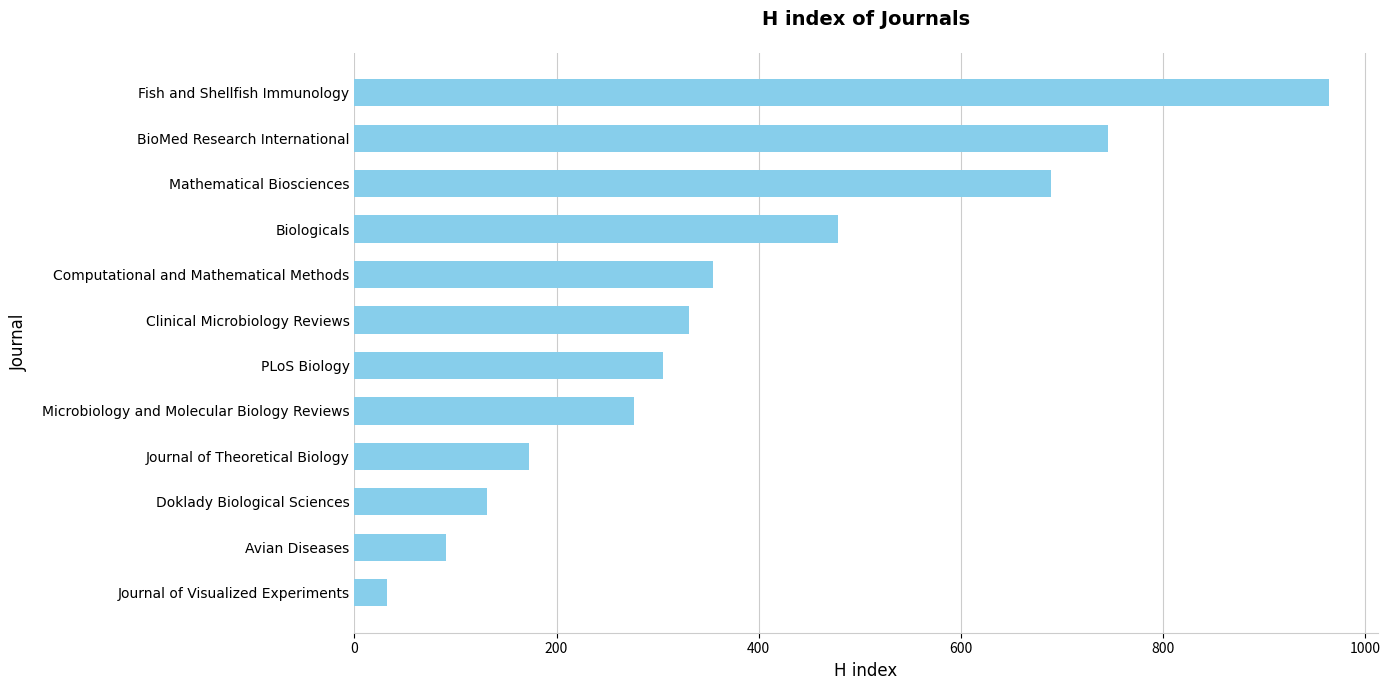

What is the ratio of the value at BioMed Research International to the value at Avian Diseases?

8.2